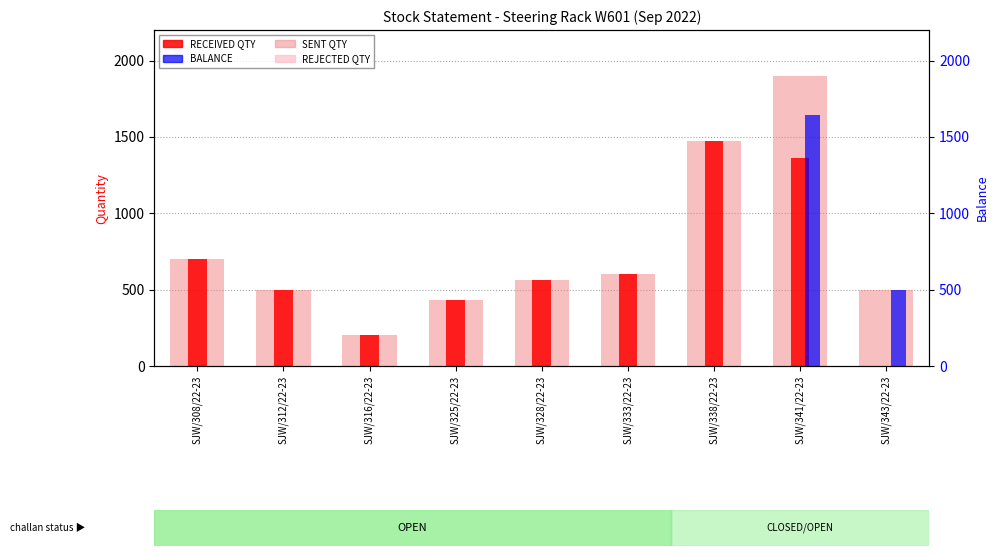

The value of SENT QTY at SJW/316/22-23 is 286. True or false?

False